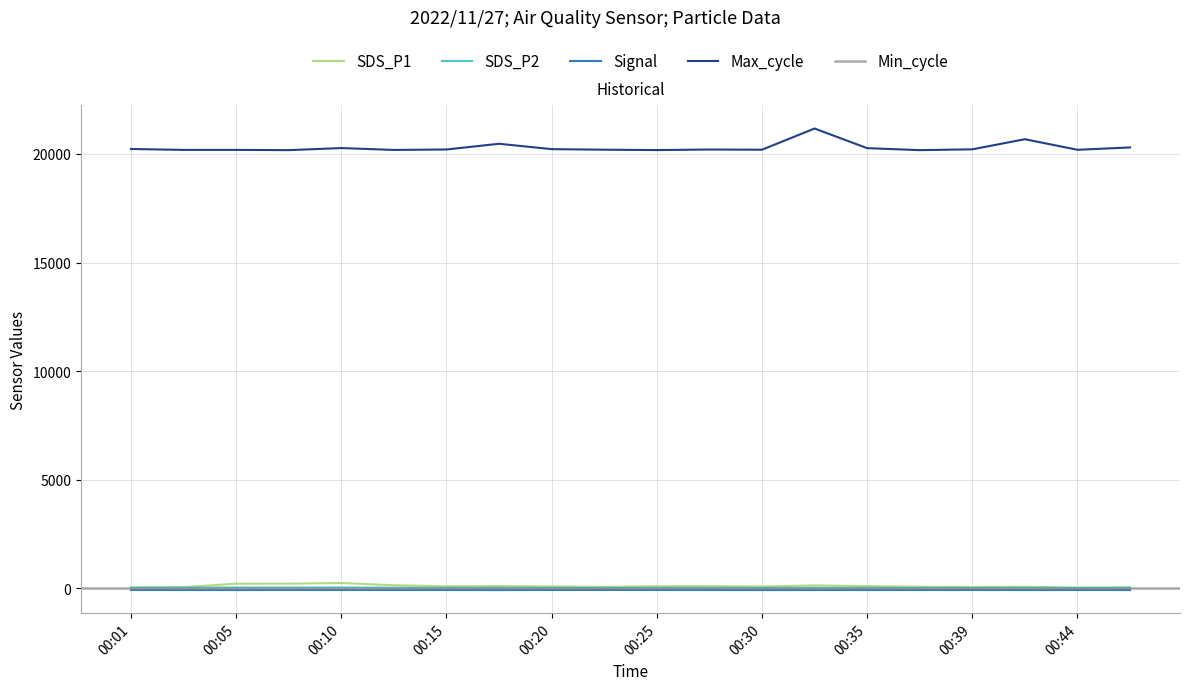

Which series has the widest spread of values?

Max_cycle